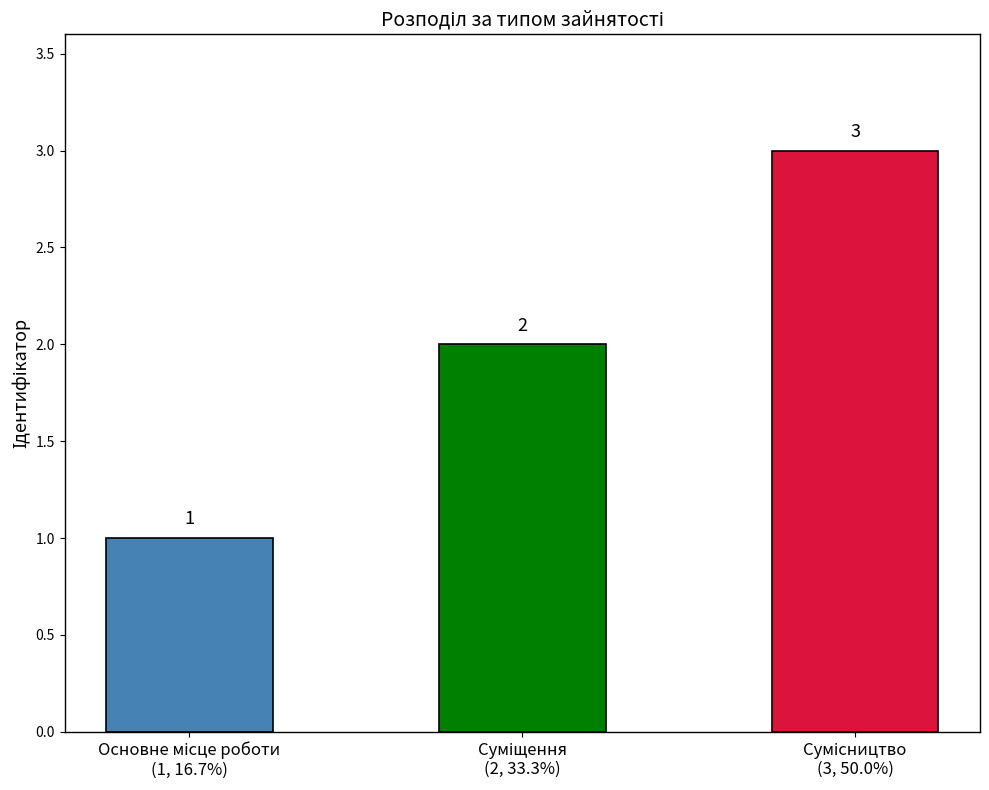

What is the value of the 2nd bar from the left?

2